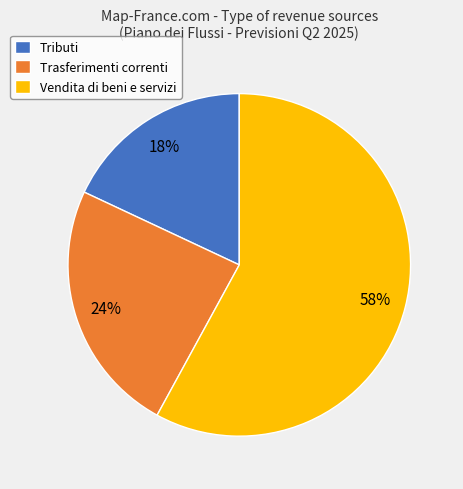

Which has a higher value, Vendita di beni e servizi or Trasferimenti correnti?

Vendita di beni e servizi